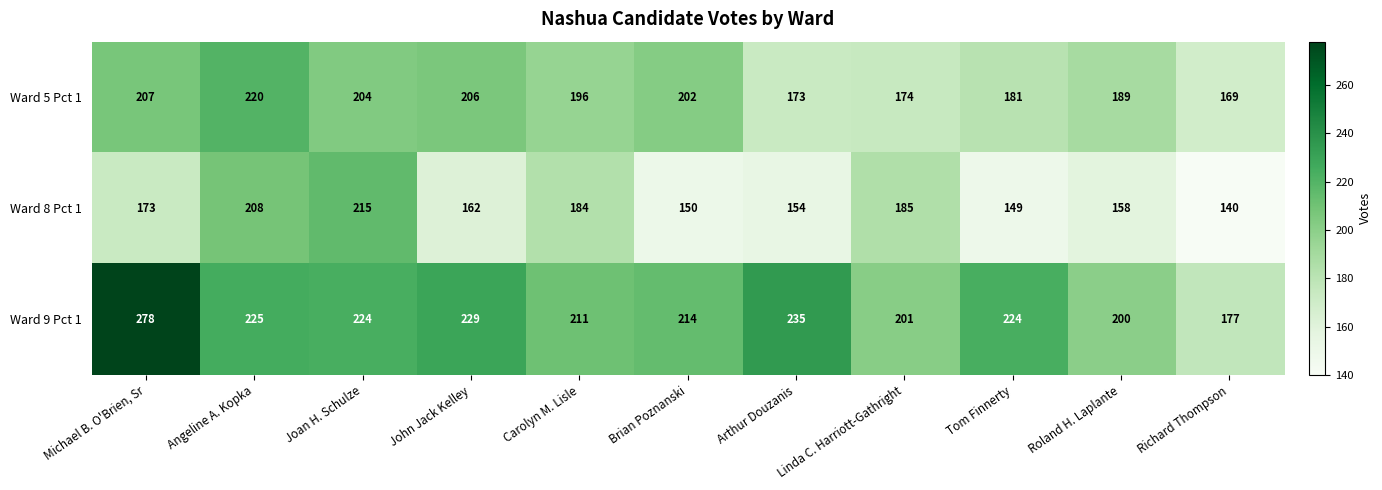

At which category is the sum across all series the highest?

Michael B. O'Brien, Sr